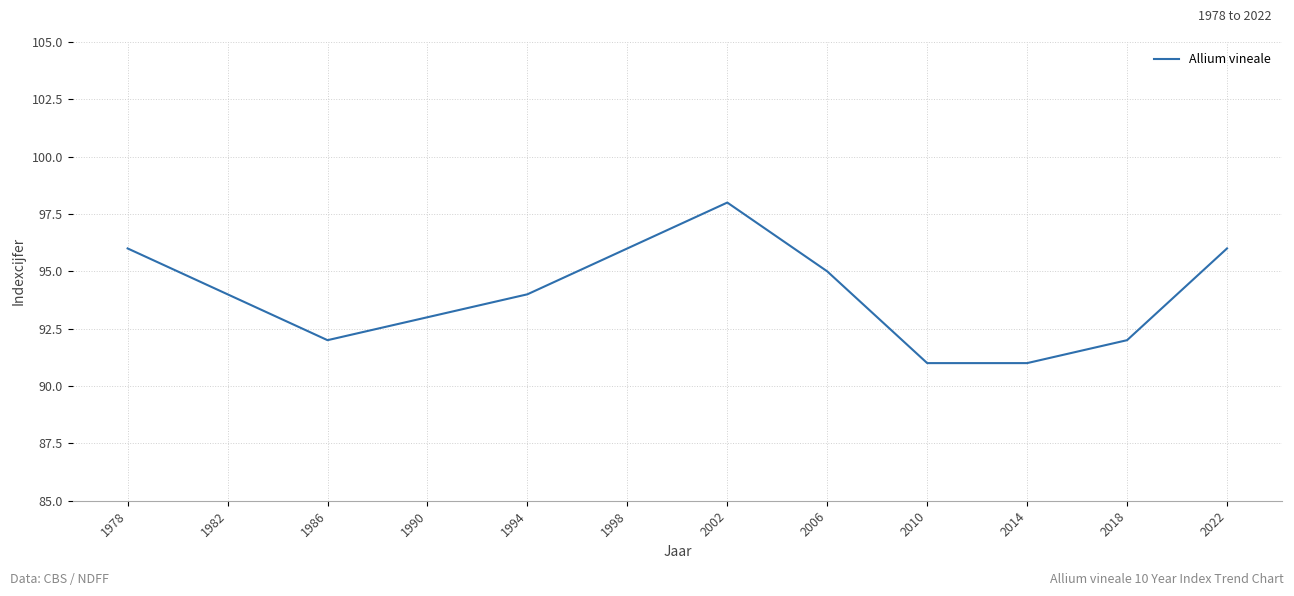

Where is the first local minimum?

1986